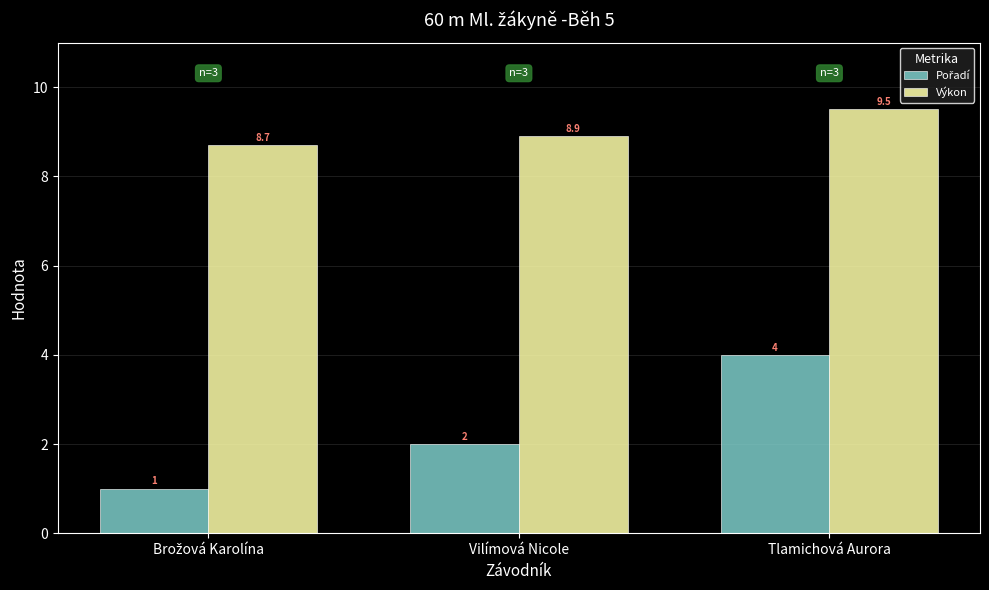

The Výkon series shows 14.2 at Tlamichová Aurora. True or false?

False